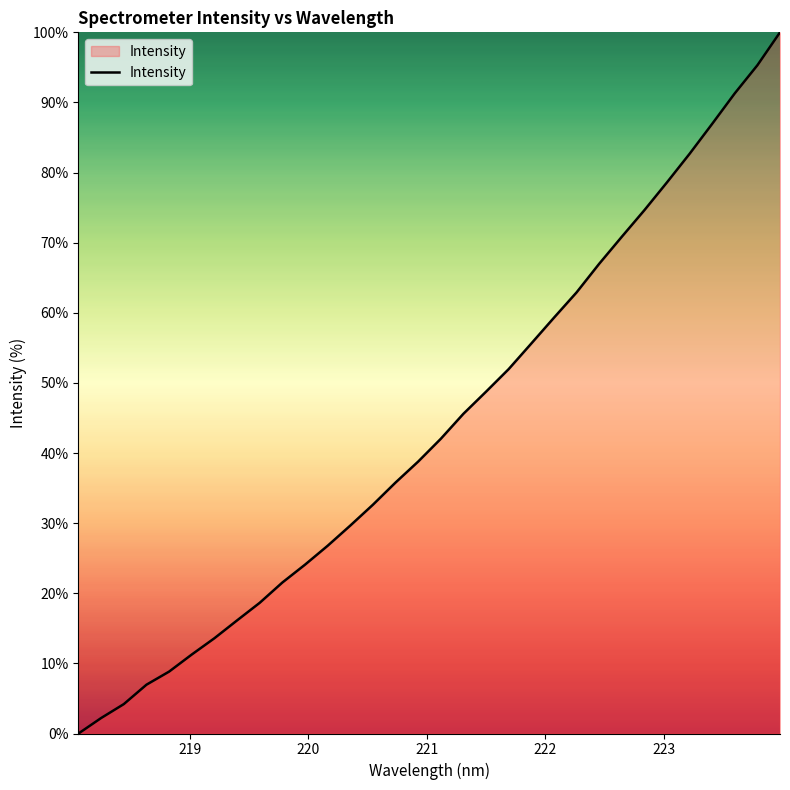

What is the maximum value shown in the chart?

100.0